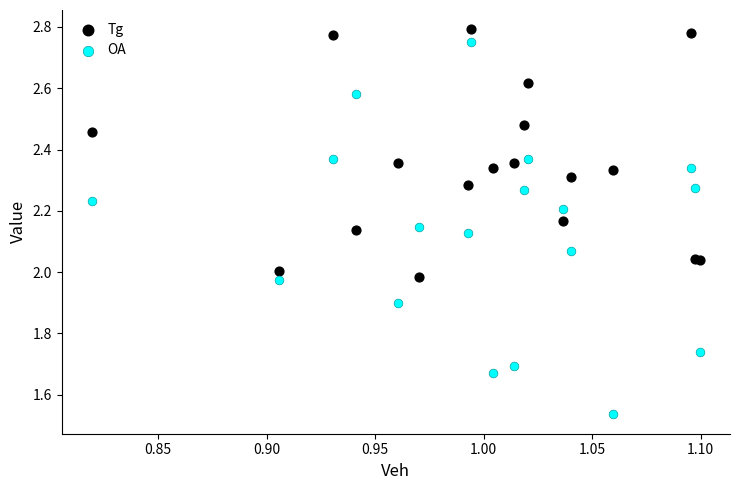

Which series has the widest spread of Y values?

OA